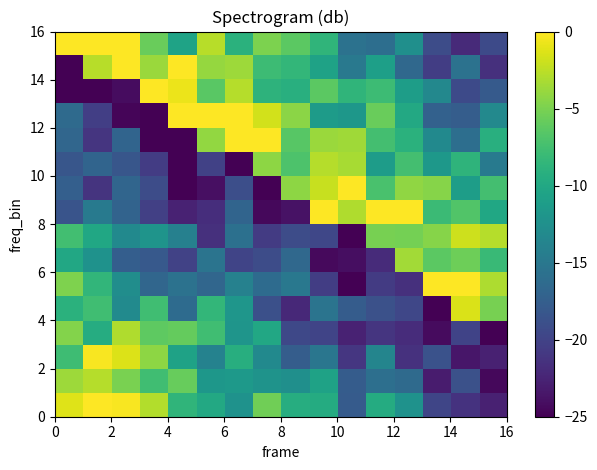

Count the number of data series in this chart.

16